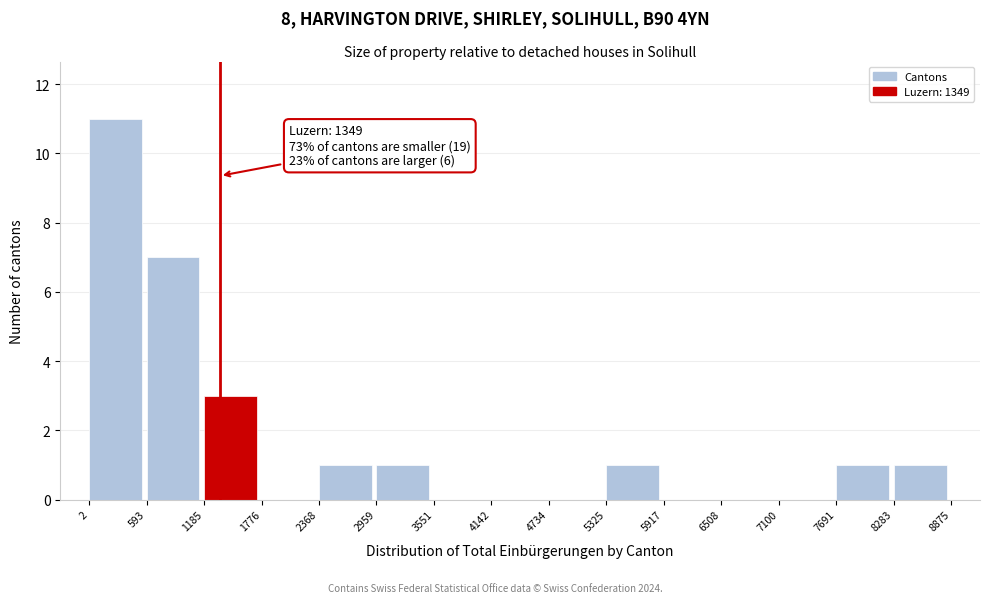

Over which range of the x-axis is the bar tallest?

2 to 593